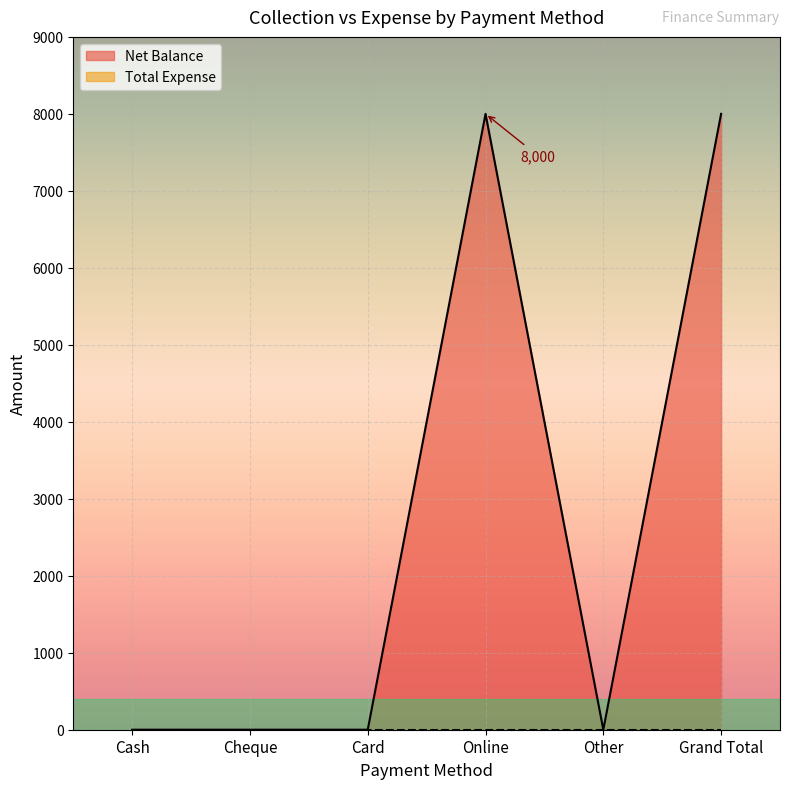

What position from the right is Cash?

6